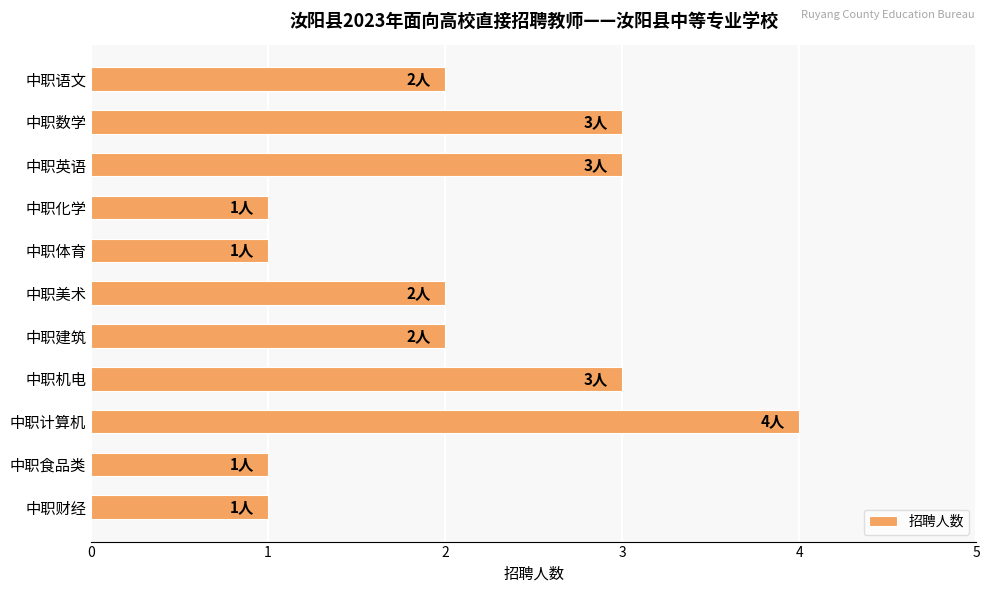

What is the value of the 7th bar from the top?

2